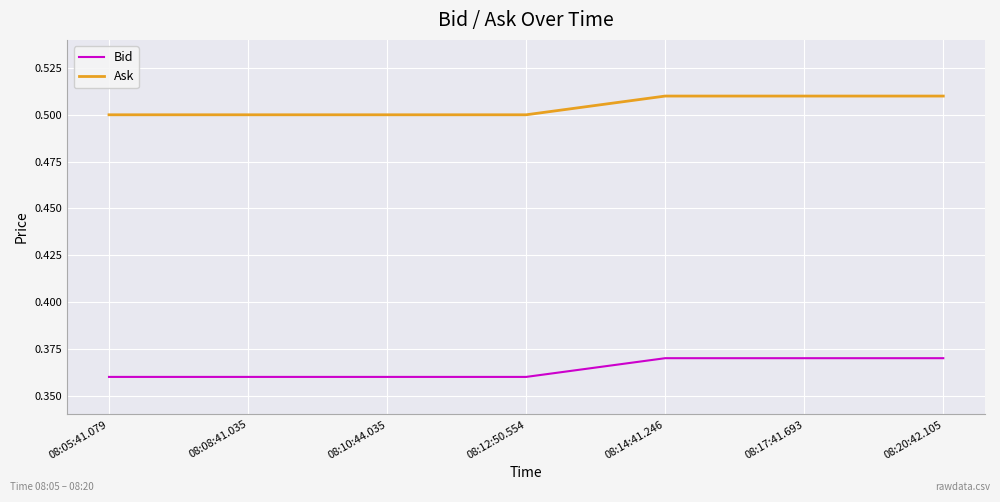

At how many categories does at least one series exceed 0?

7